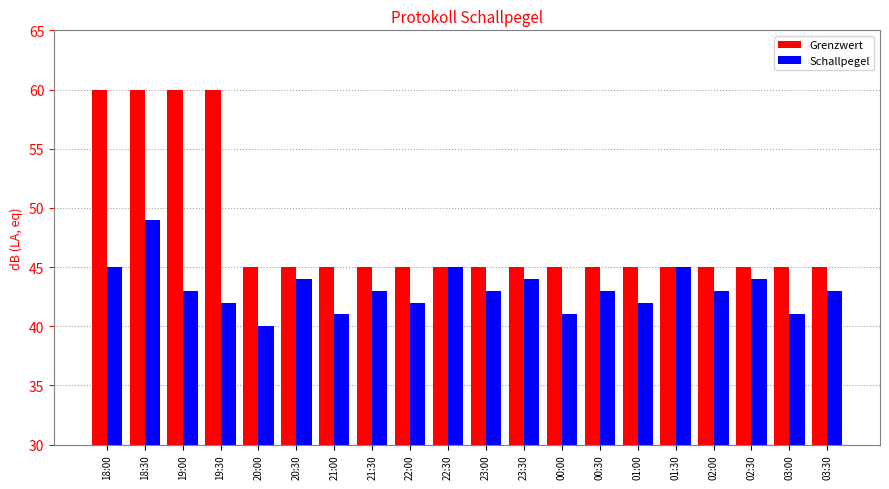

How many categories are shown in the chart?

20